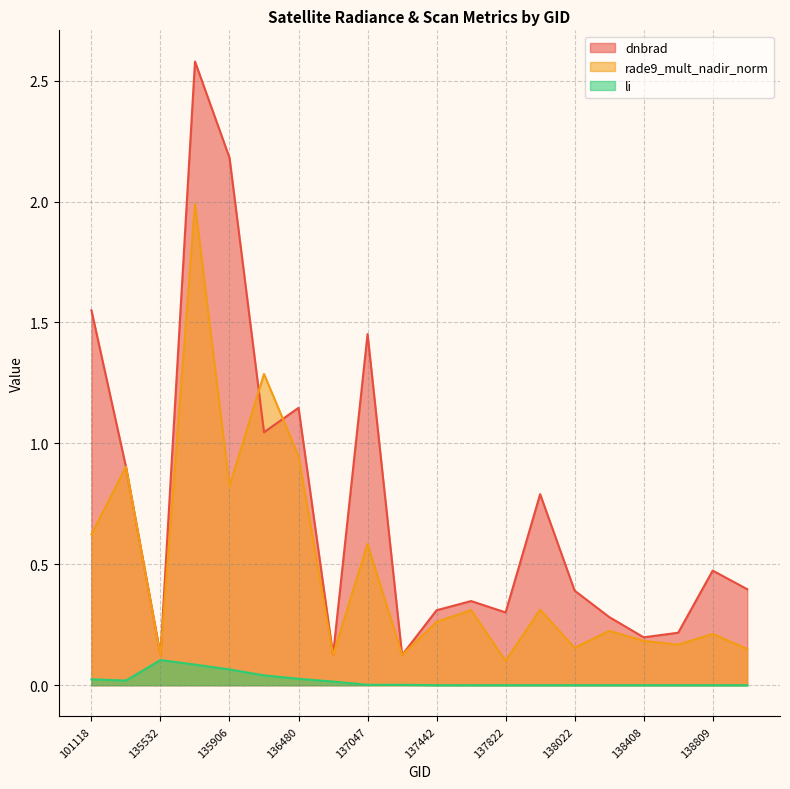

True or false: li and dnbrad cross at least once.

False